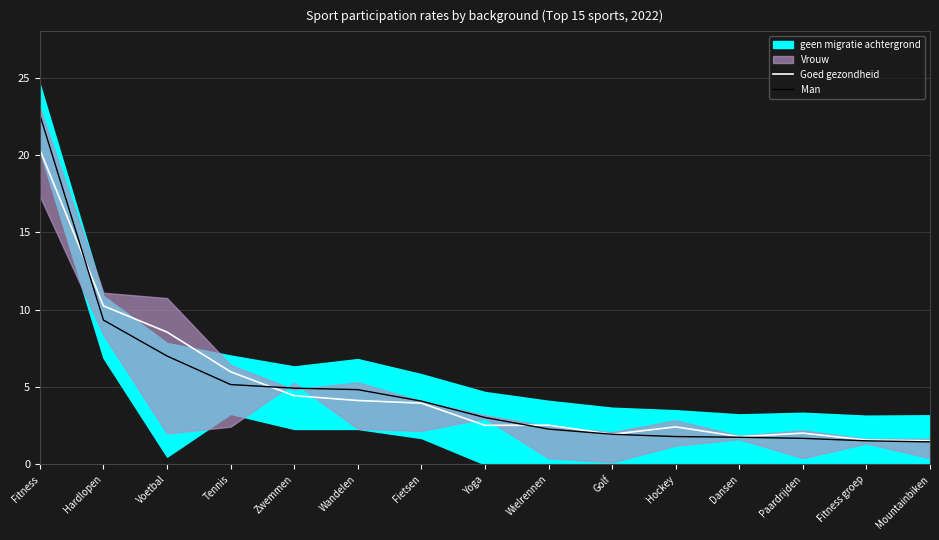

What is the difference between the second highest and minimum values in the Goed gezondheid series?

8.7